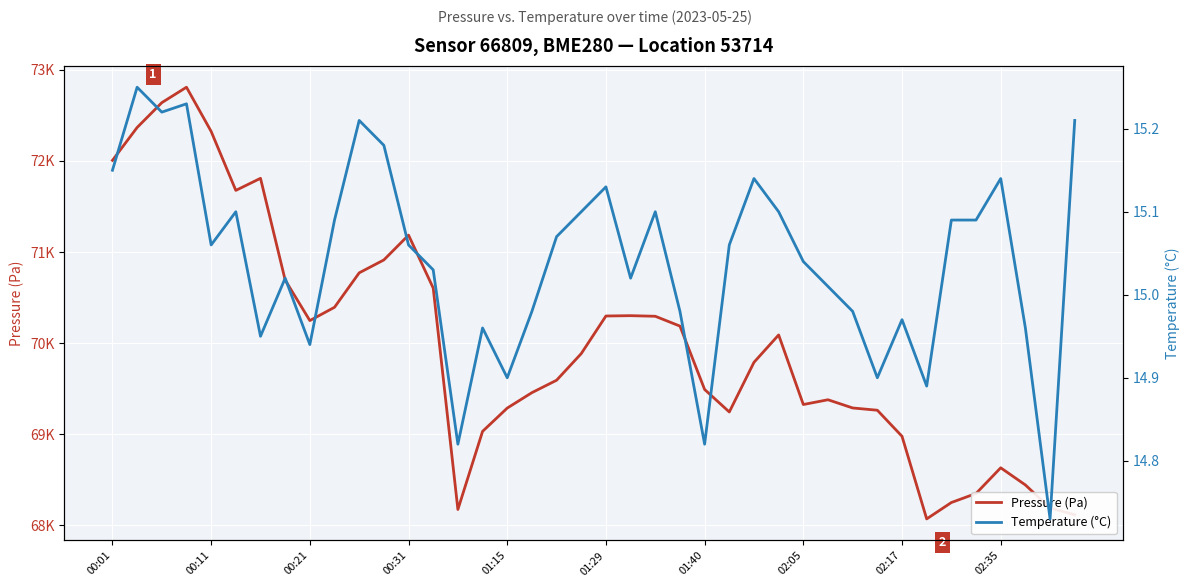

Is the value of Pressure (Pa) at 33 greater than the value of Temperature (°C) at 13?

Yes